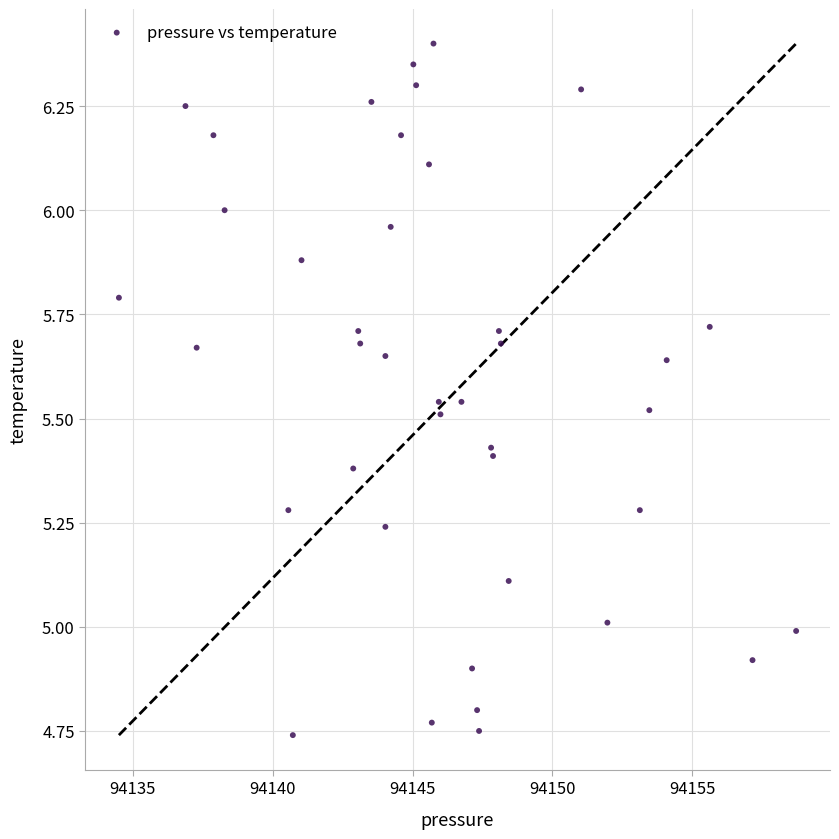

What is the range of X values (max minus min)?

24.2